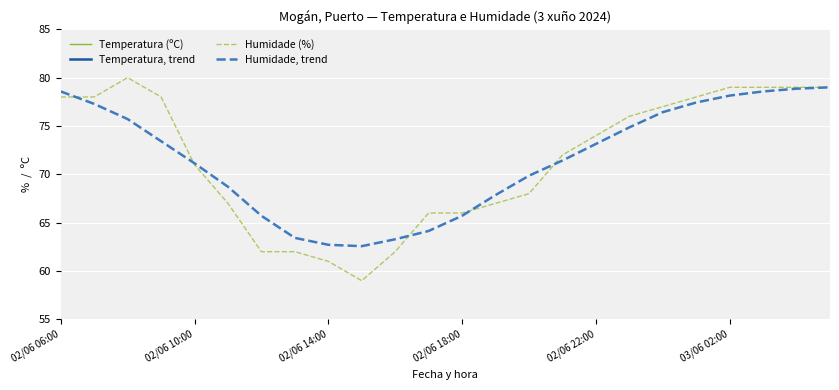

What is the lowest value of the Humidade, trend series?

62.6